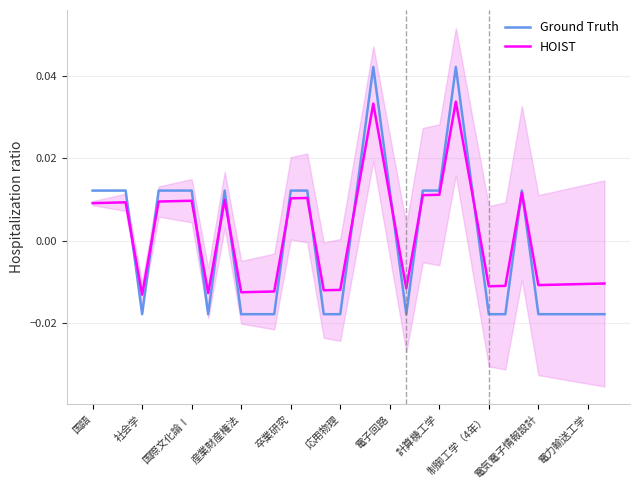

How many values in the HOIST series are below 0?

15